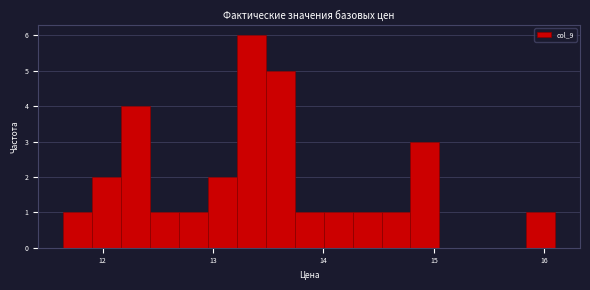

Around what value on the x-axis is the tallest bar? Give the approximate position of its centre, as read against the axis.

13.3